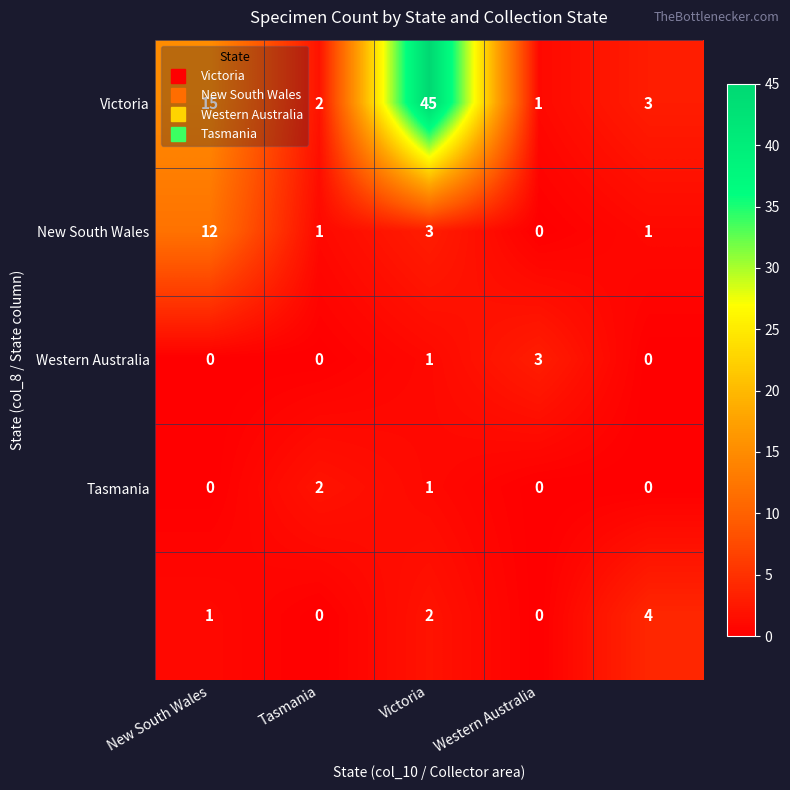

What is the maximum value shown in the chart?

45